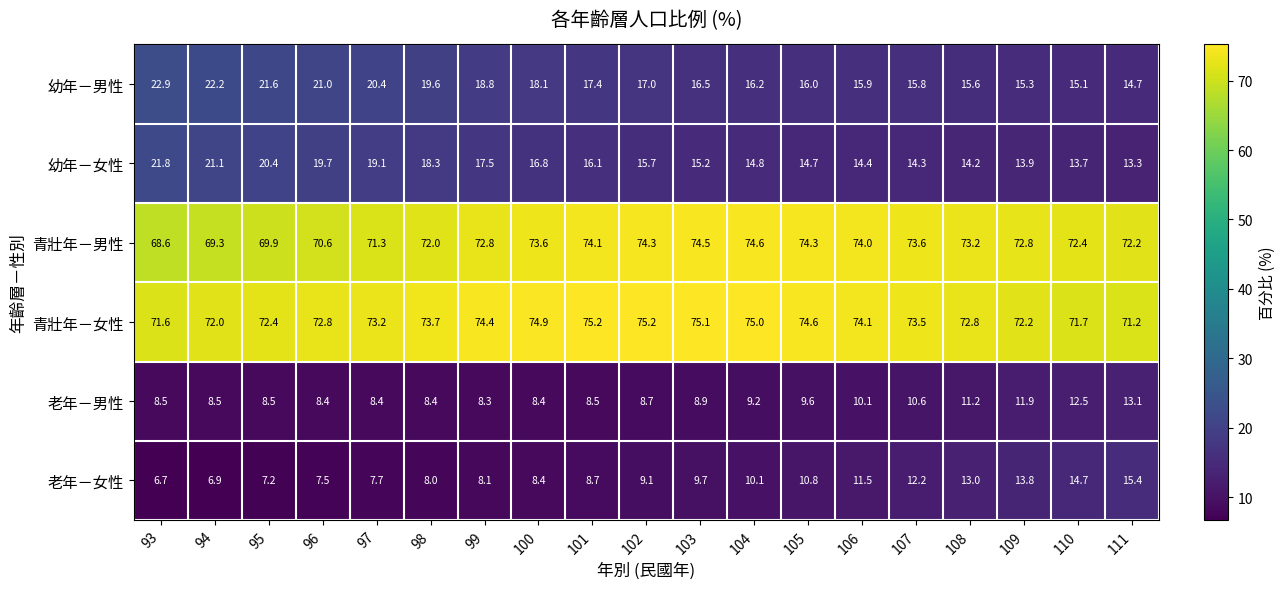

The value of 青壯年－男性 at 105 is 129.8. True or false?

False